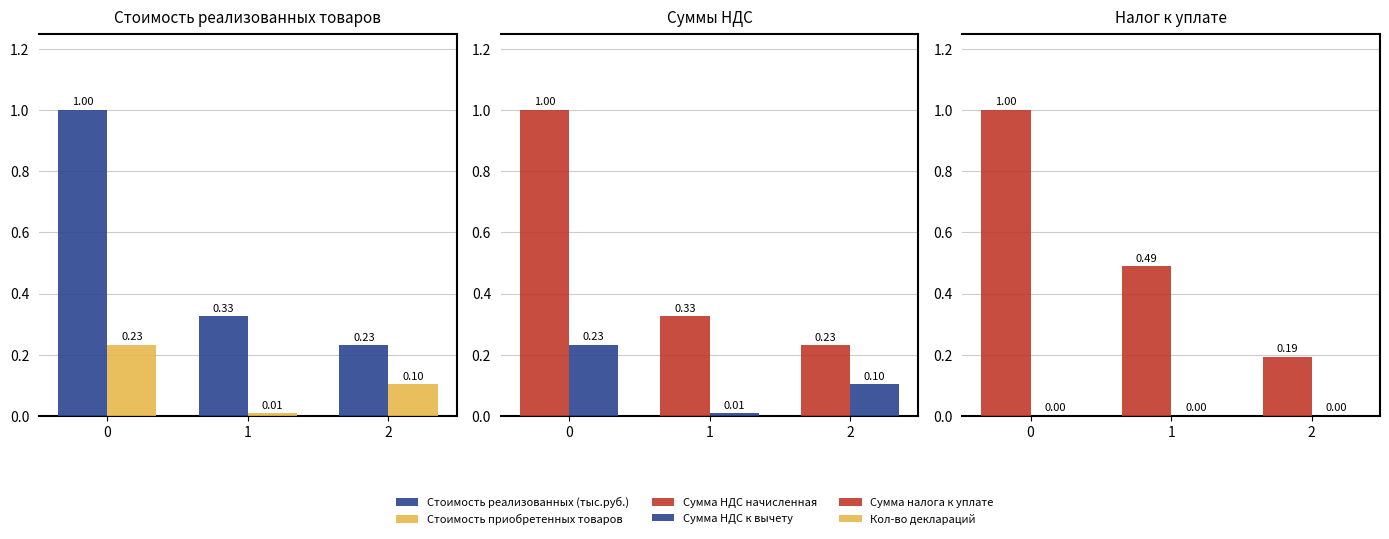

Reading right to left, transcribe all the data shown in this chart.

Стоимость реализованных (тыс.руб.): 2=0.2	1=0.3	0=1.0
Стоимость приобретенных товаров: 2=0.1	1=0.0	0=0.2
Сумма НДС начисленная: 2=0.2	1=0.3	0=1.0
Сумма НДС к вычету: 2=0.1	1=0.0	0=0.2
Сумма налога к уплате: 2=0.2	1=0.5	0=1.0
Кол-во деклараций: 2=0.0	1=0.0	0=0.0